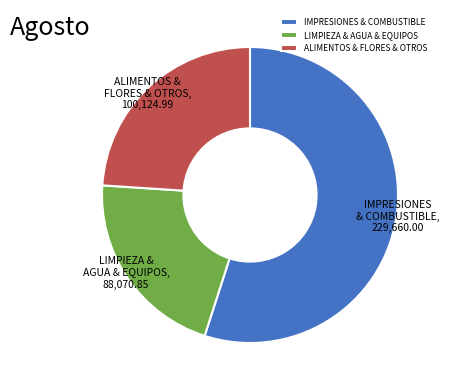

True or false: LIMPIEZA & AGUA & EQUIPOS accounts for 29% of the total.

False